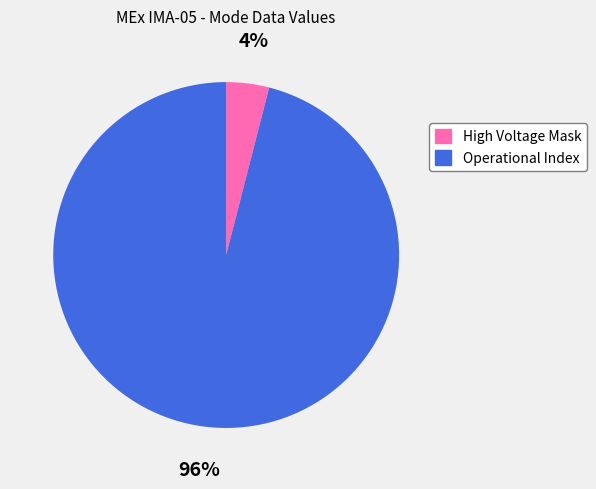

What percentage is the High Voltage Mask slice, to the nearest percent?

4%